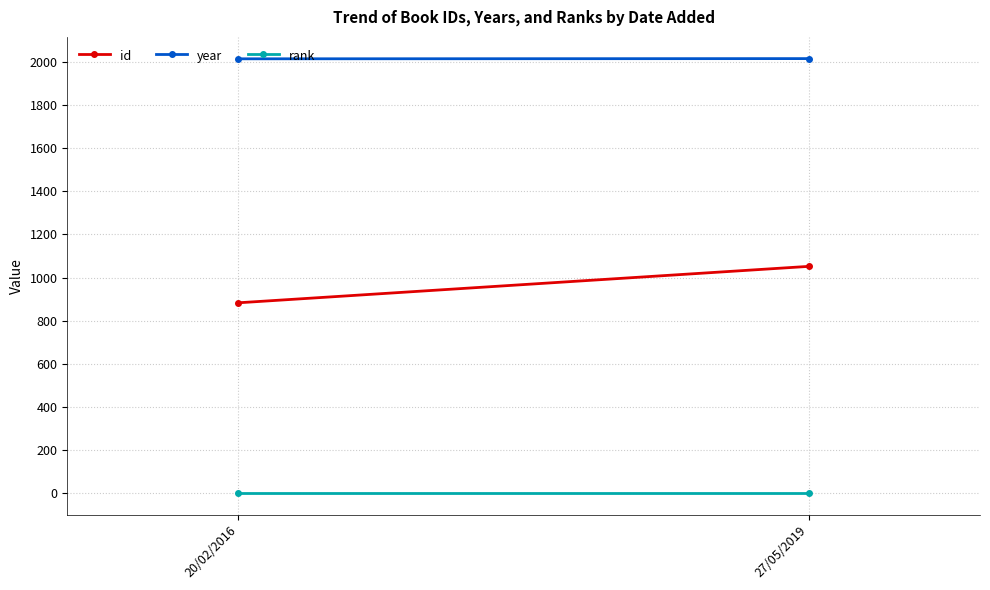

What is the difference between the year values at 20/02/2016 and 27/05/2019?

1